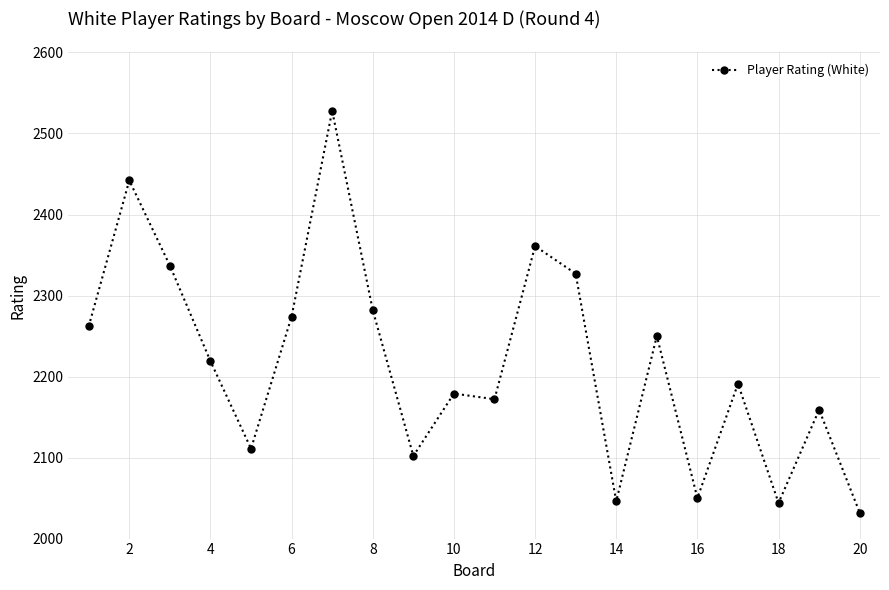

What is the average value?

2218